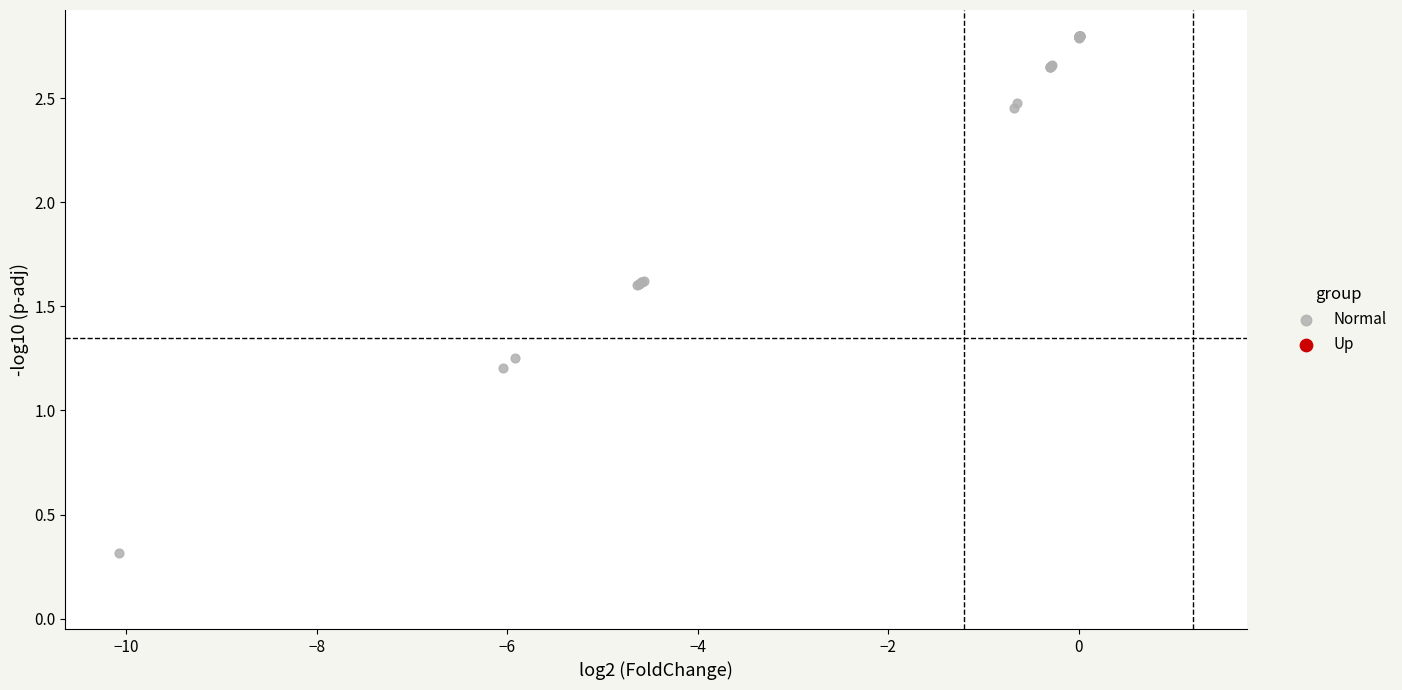

What Y value in the scatter plot is closest to 1?

1.2